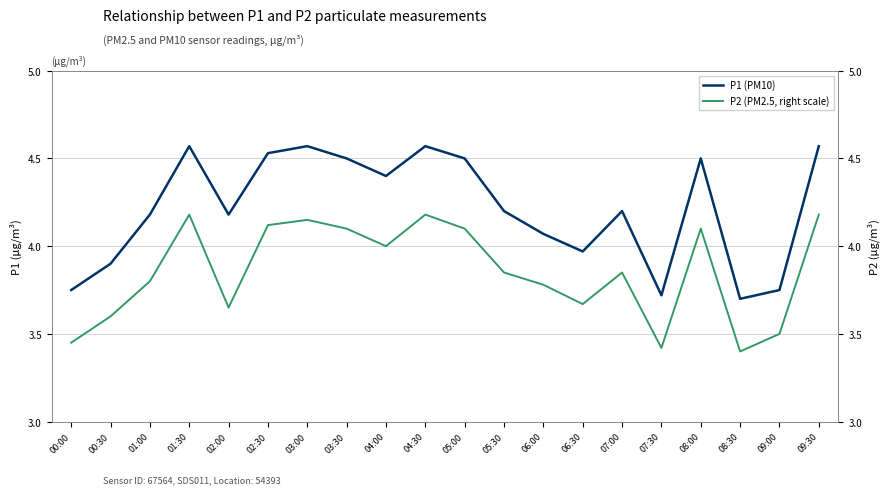

At which category is the sum across all series the highest?

01:30